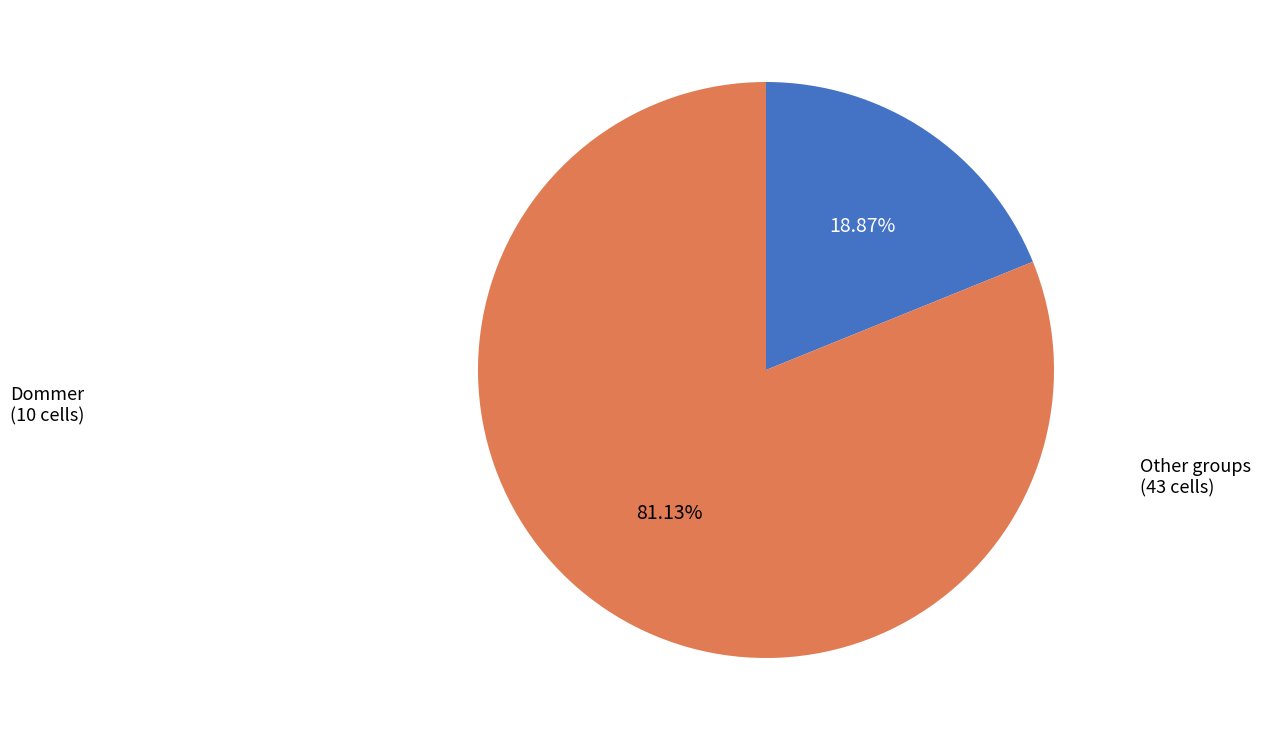

Is there a majority slice in this chart?

Yes